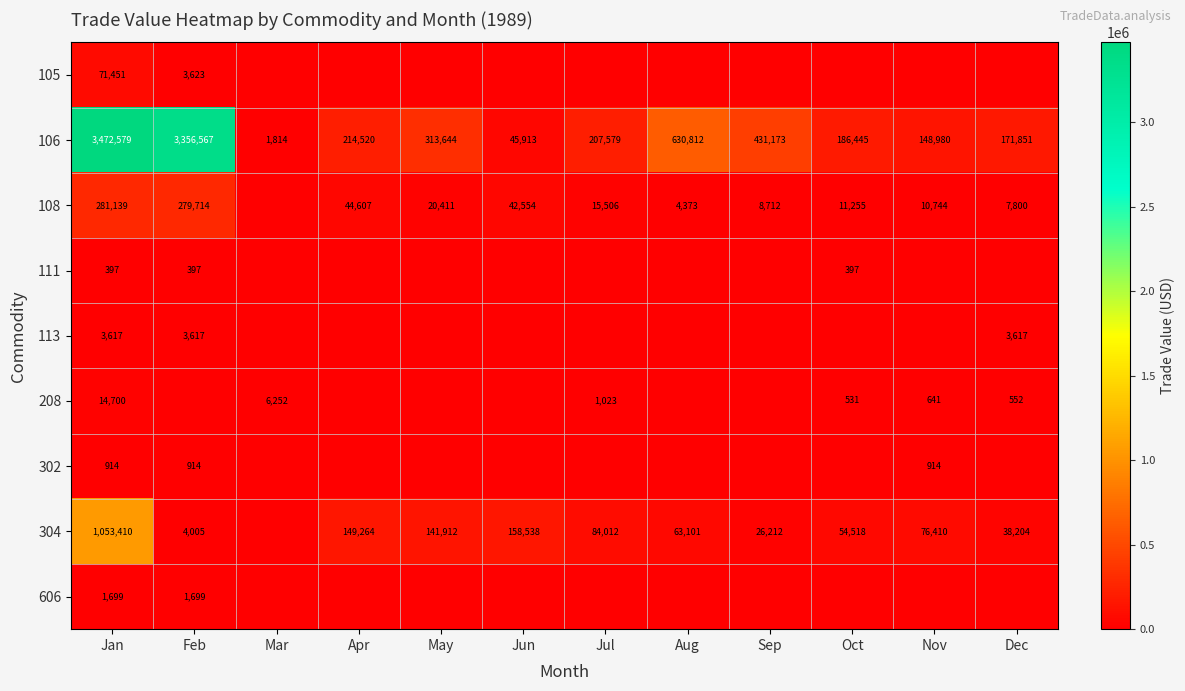

What is the sum of the 106 values at Sep and Oct?

617618